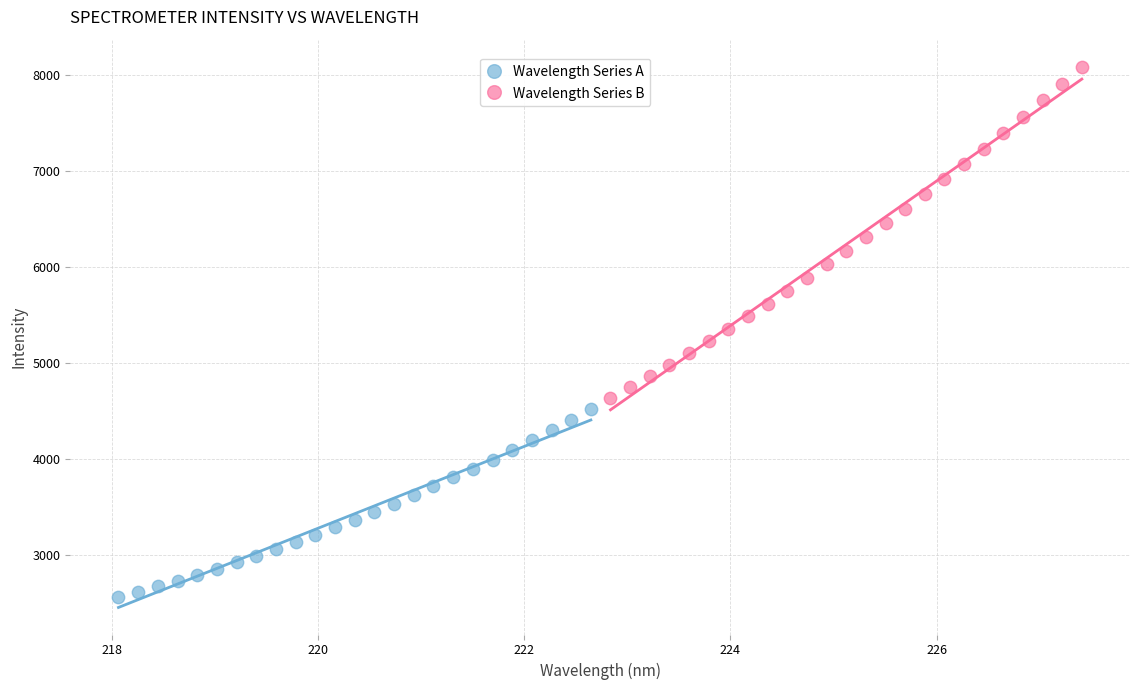

Which series reaches the maximum Y coordinate?

Wavelength Series B